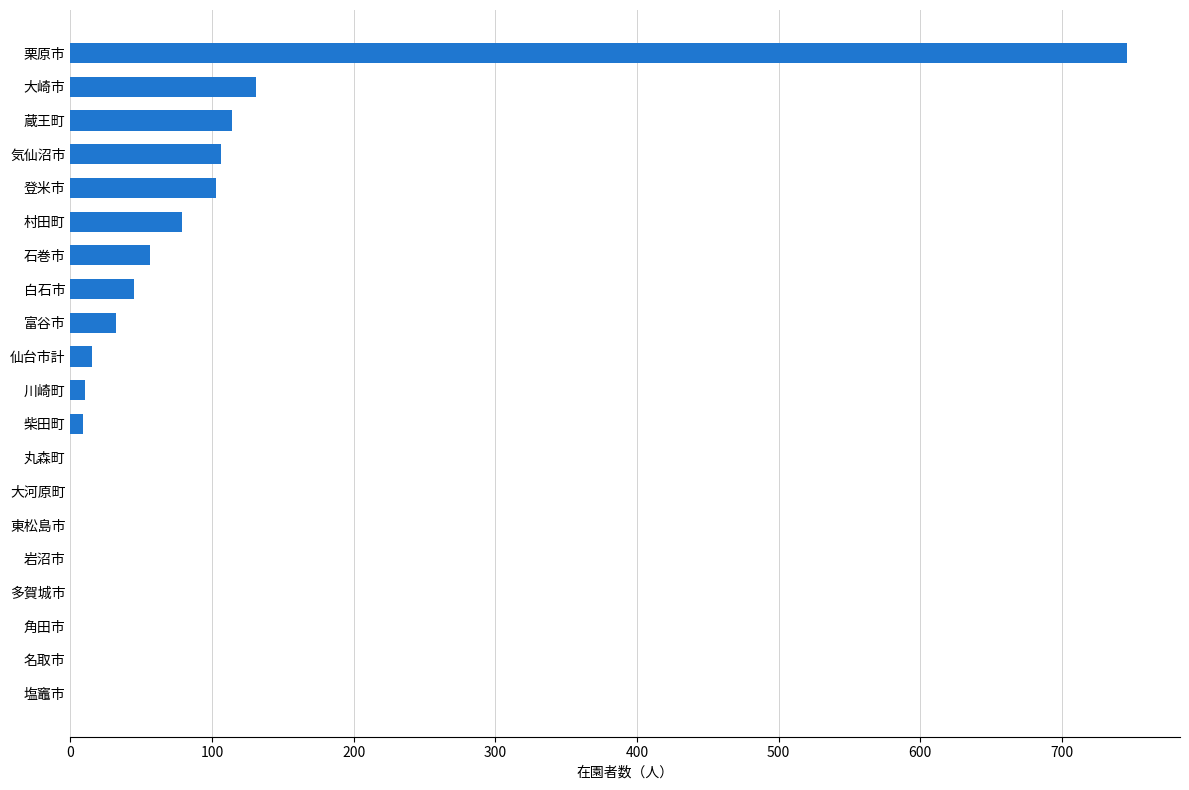

At which label is the value closest to 373?

大崎市